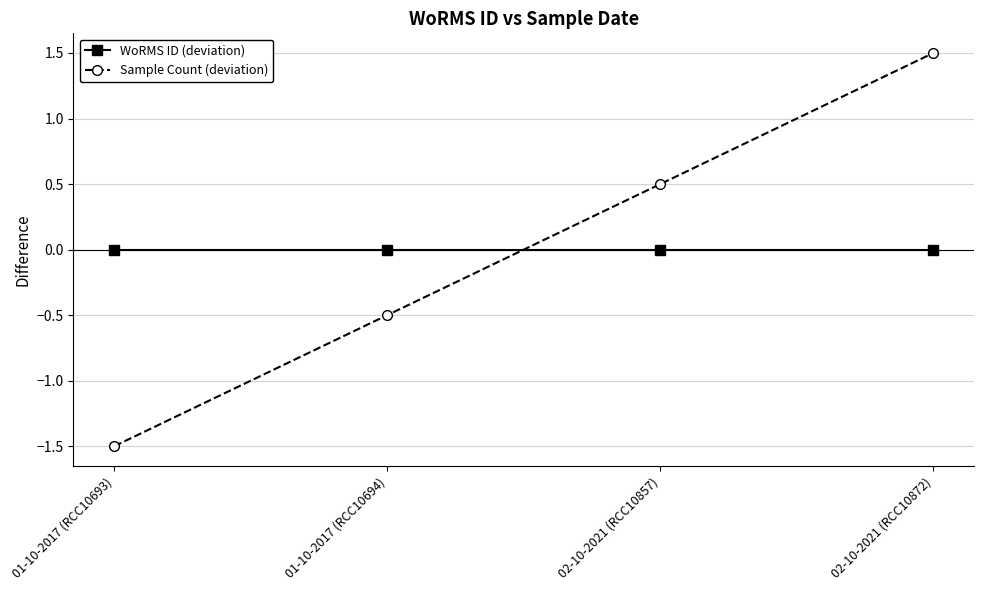

Reading left to right, what are all the values shown in this chart?

WoRMS ID (deviation): 0.0	0.0	0.0	0.0
Sample Count (deviation): -1.5	-0.5	0.5	1.5